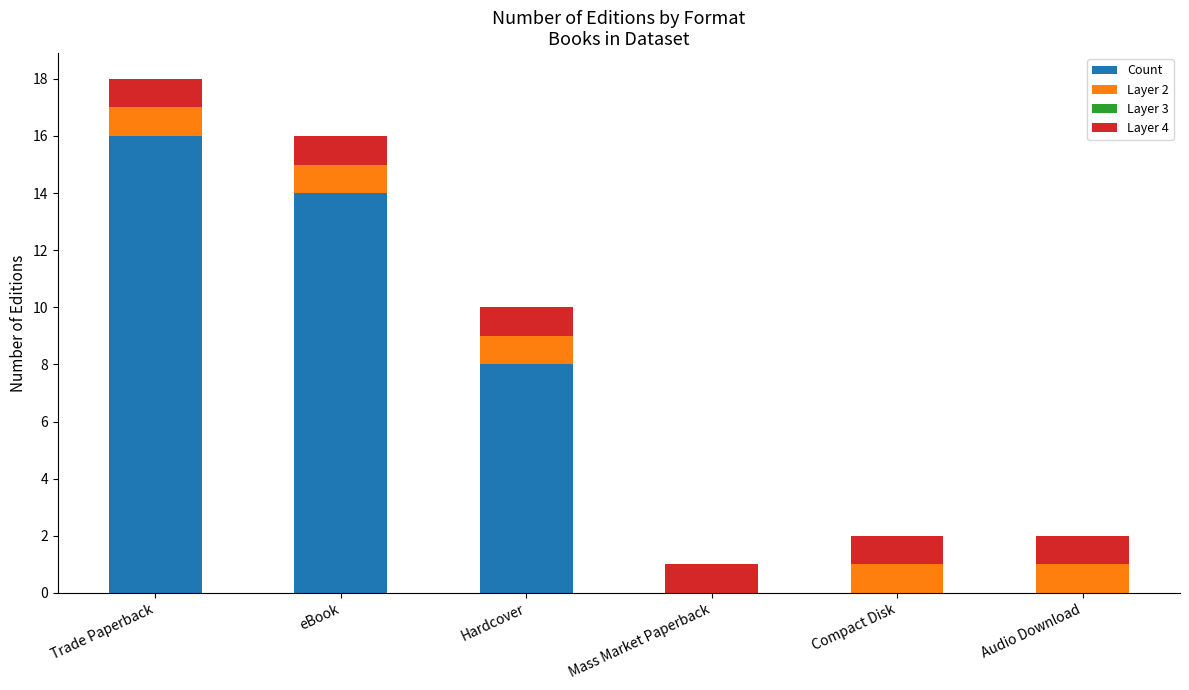

Where does the Count series first go above 8?

Trade Paperback